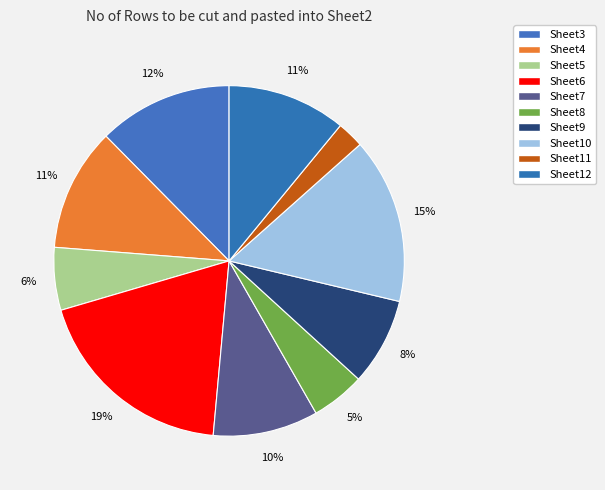

The Sheet11 slice represents 1% of the pie. True or false?

False